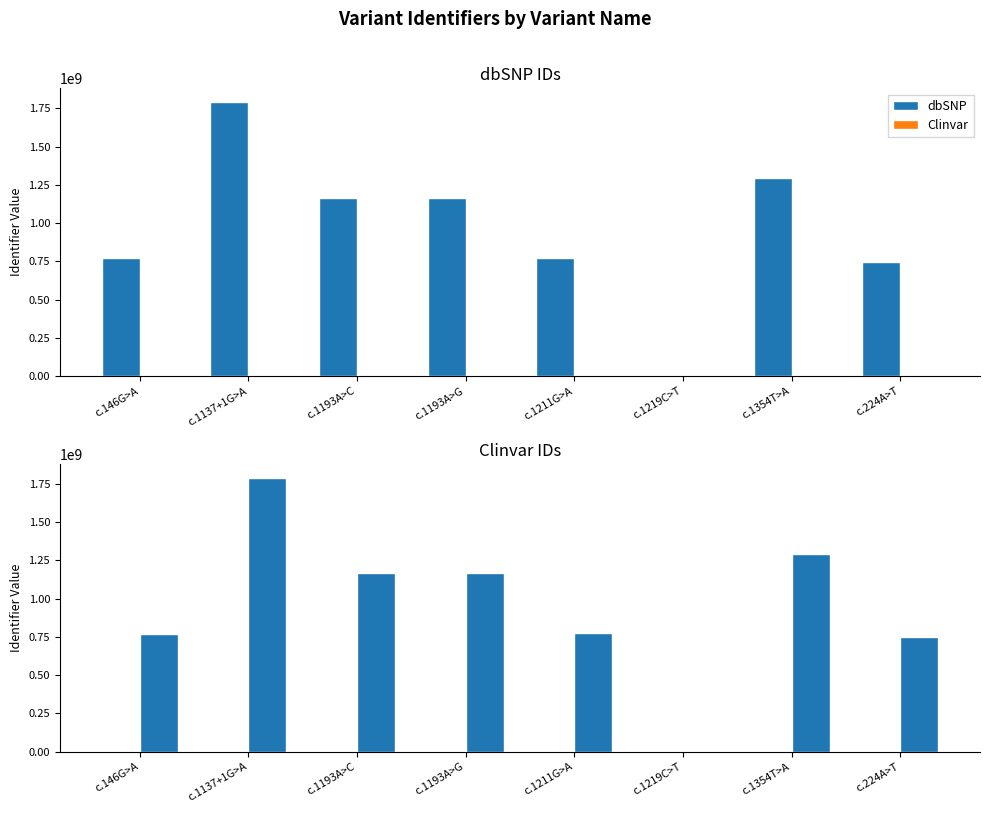

Is it true that Clinvar equals 0 at c.1219C>T?

True